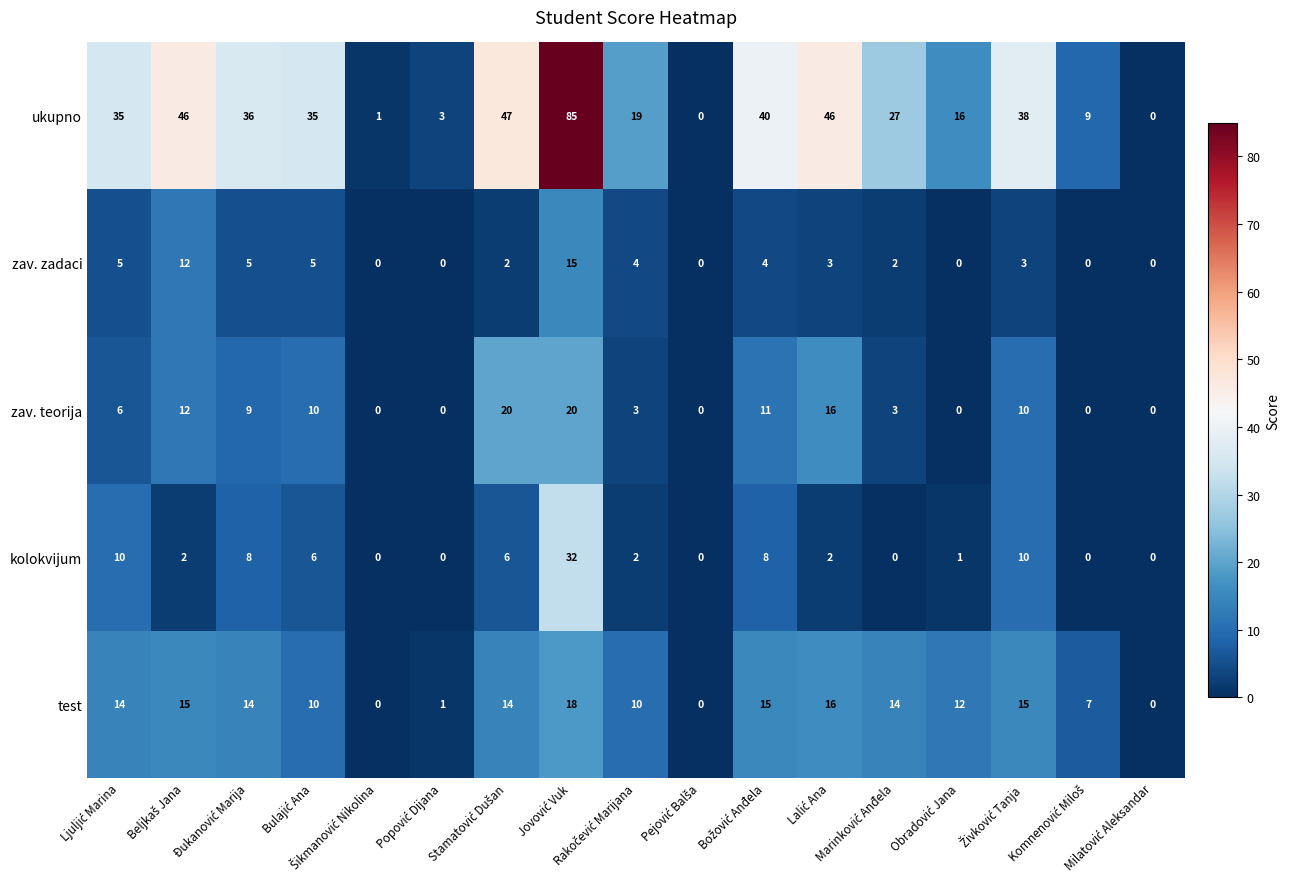

List the series in order of their peak value, highest first.

ukupno, kolokvijum, zav. teorija, test, zav. zadaci